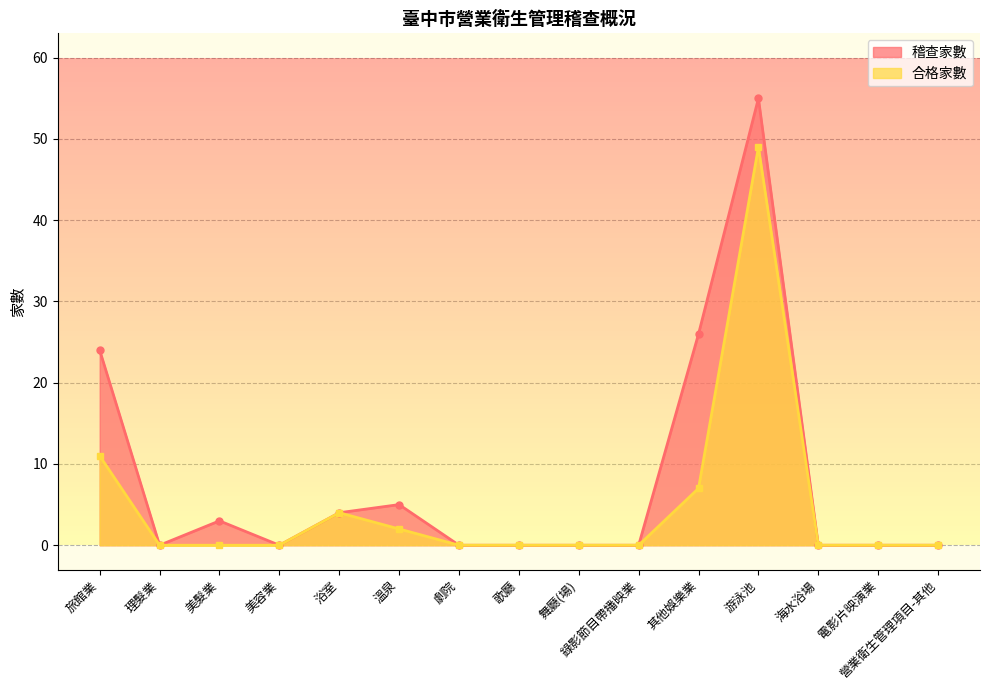

At which category does the chart reach its peak across all series?

游泳池